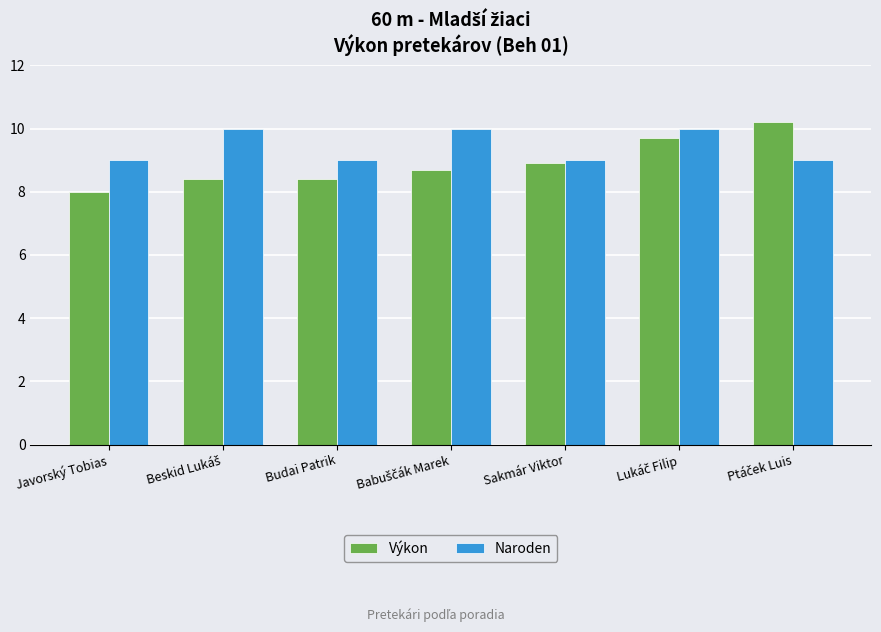

Read the Naroden value at Javorský Tobias.

9.0